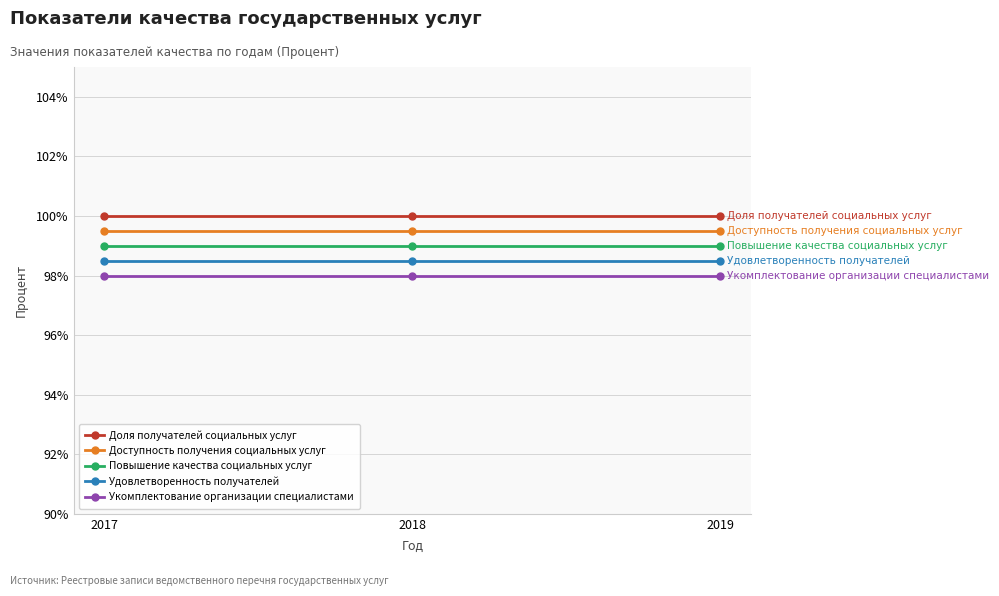

The value of Укомплектование организации специалистами at 2017 is 44.5. True or false?

False